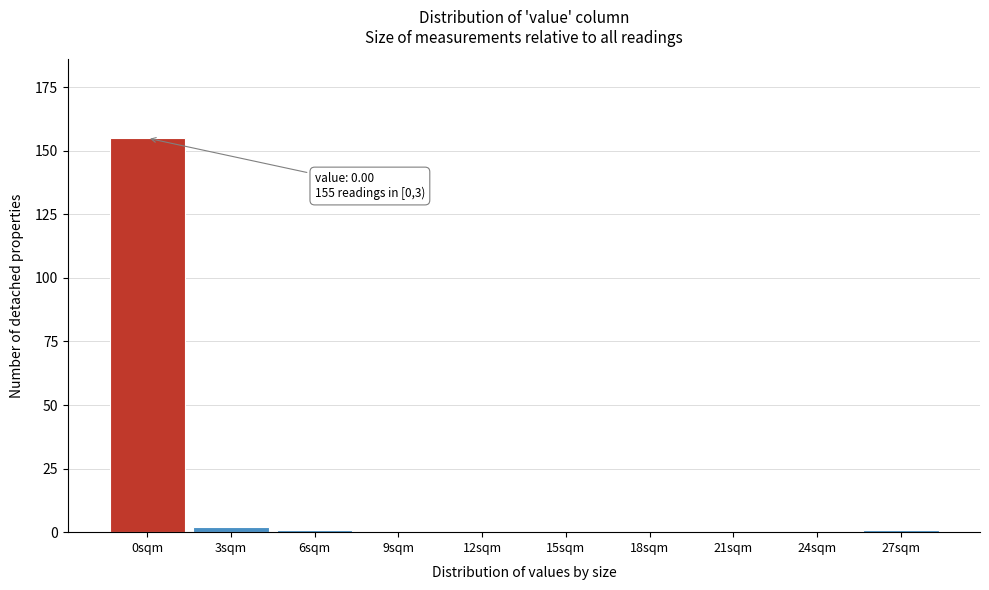

Reading right to left, extract all data points from this chart.

27sqm=1	24sqm=0	21sqm=0	18sqm=0	15sqm=0	12sqm=0	9sqm=0	6sqm=1	3sqm=2	0sqm=155